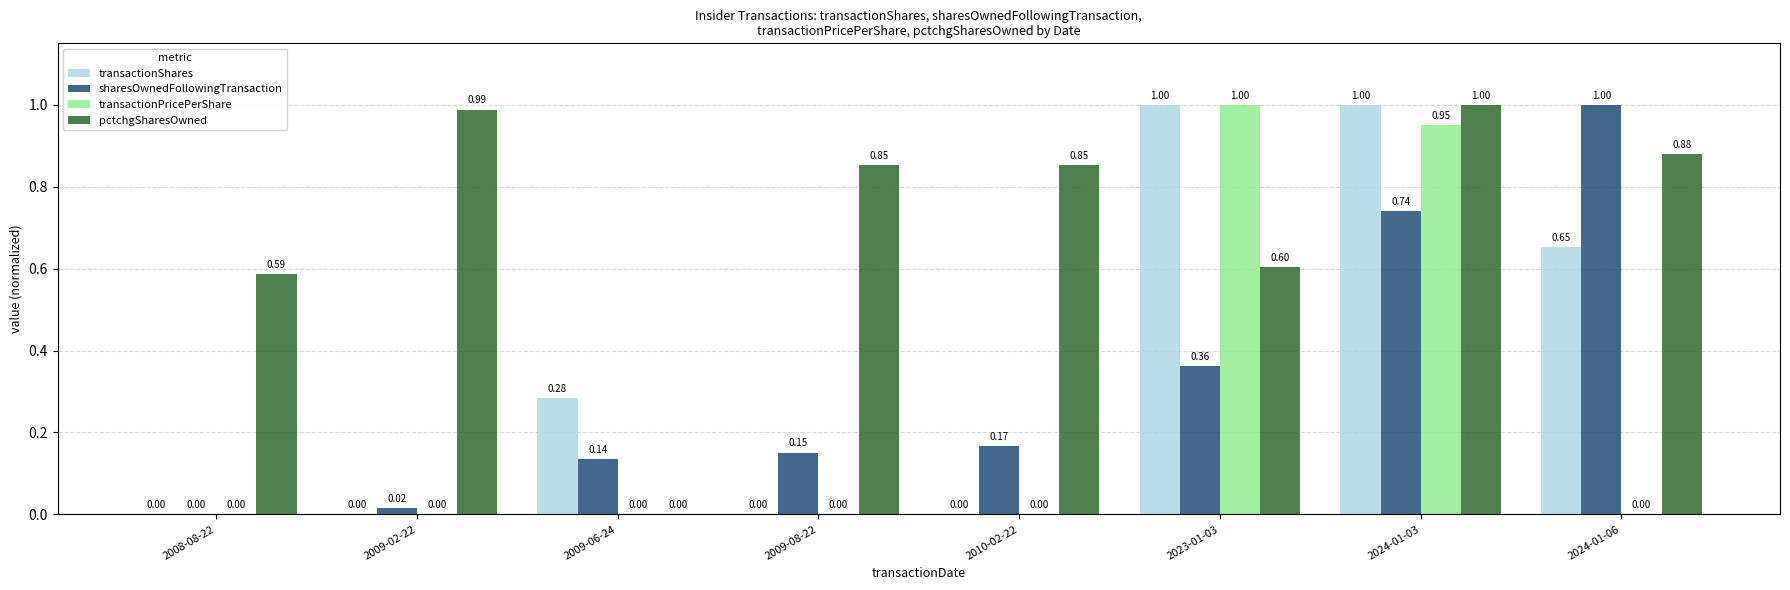

What is the sum of the transactionShares values at 2008-08-22 and 2023-01-03?

1.0